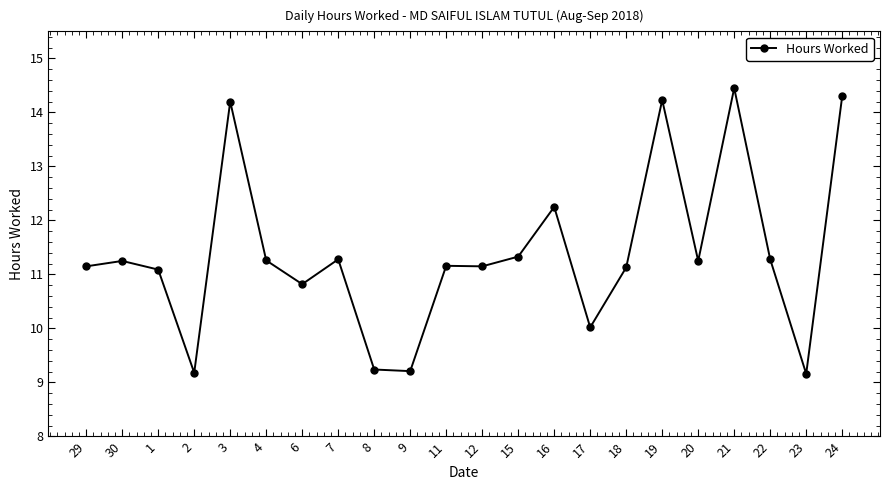

True or false: there are more than 0 points higher than both neighbors.

True